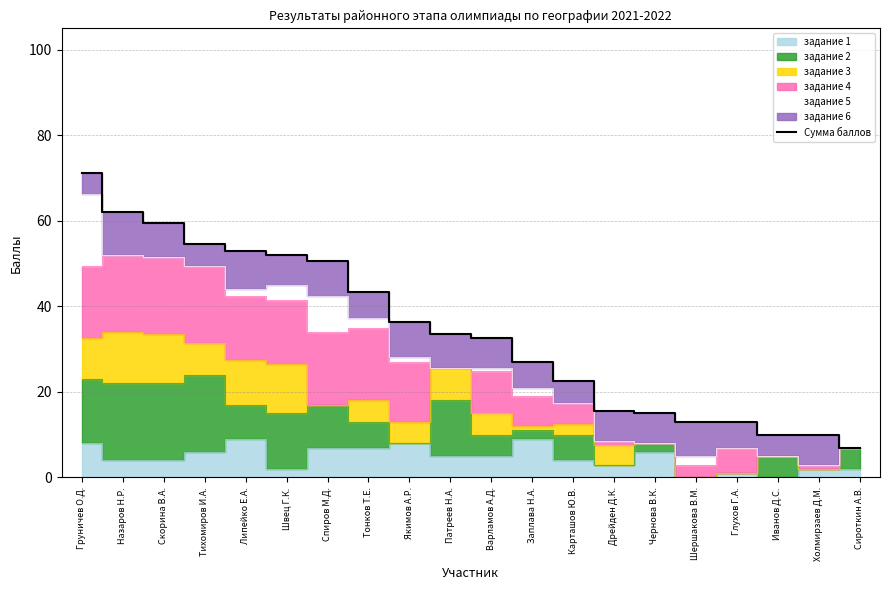

The value of Сумма баллов at Сироткин А.В. is 7.0. True or false?

True